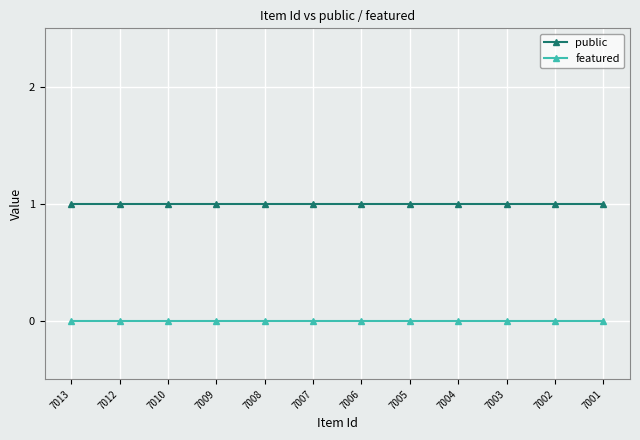

True or false: public and featured intersect in this chart.

False